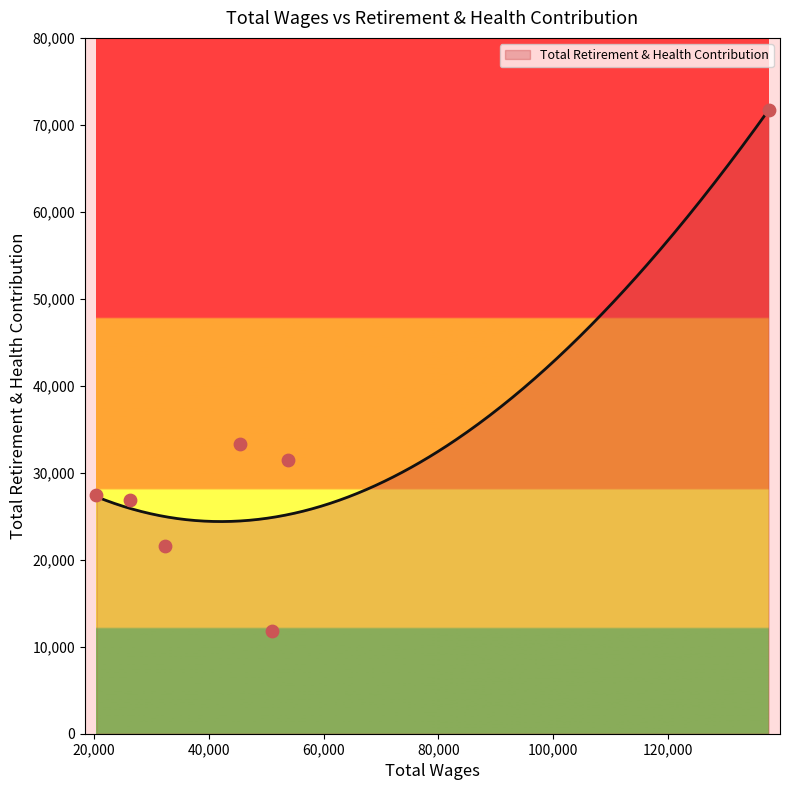

Between 45351.0 and 20372.0, which is larger?

45351.0